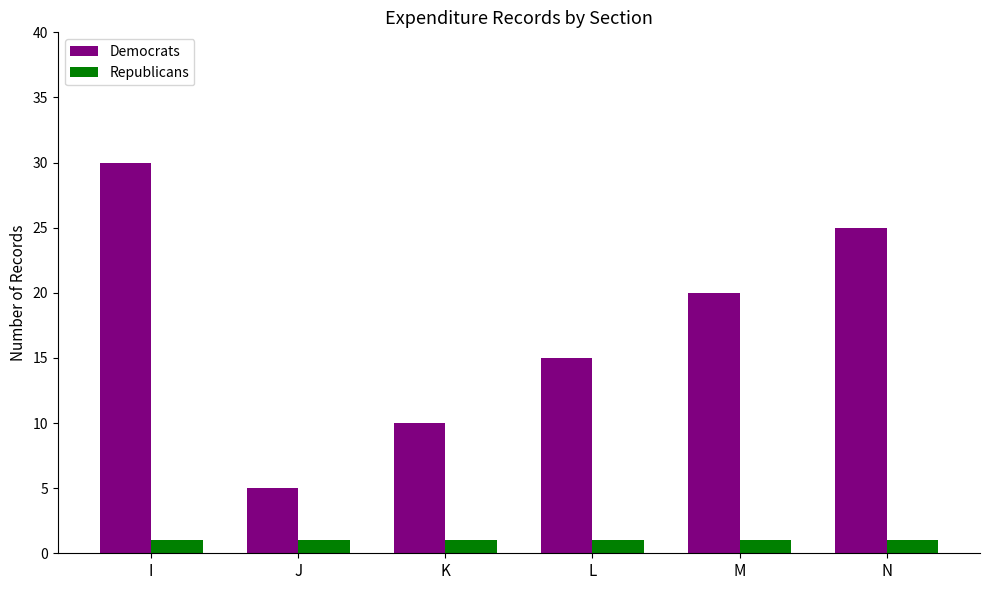

How many groups of bars are there?

6